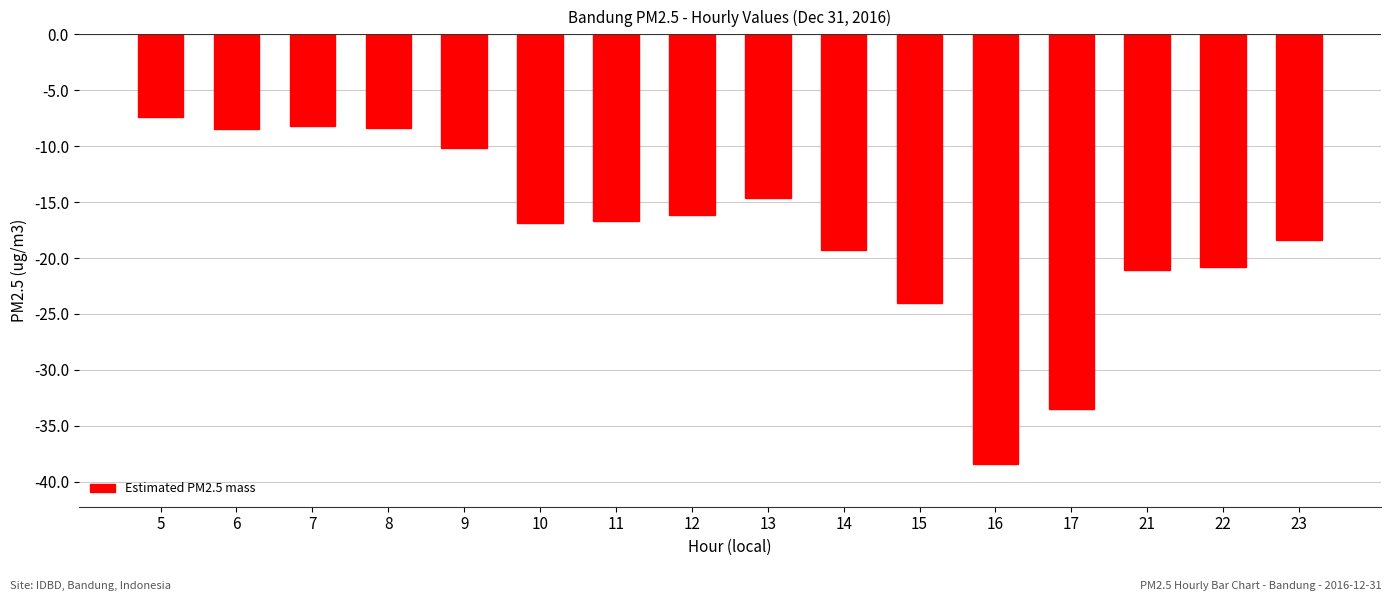

How many values exceed -16?

6